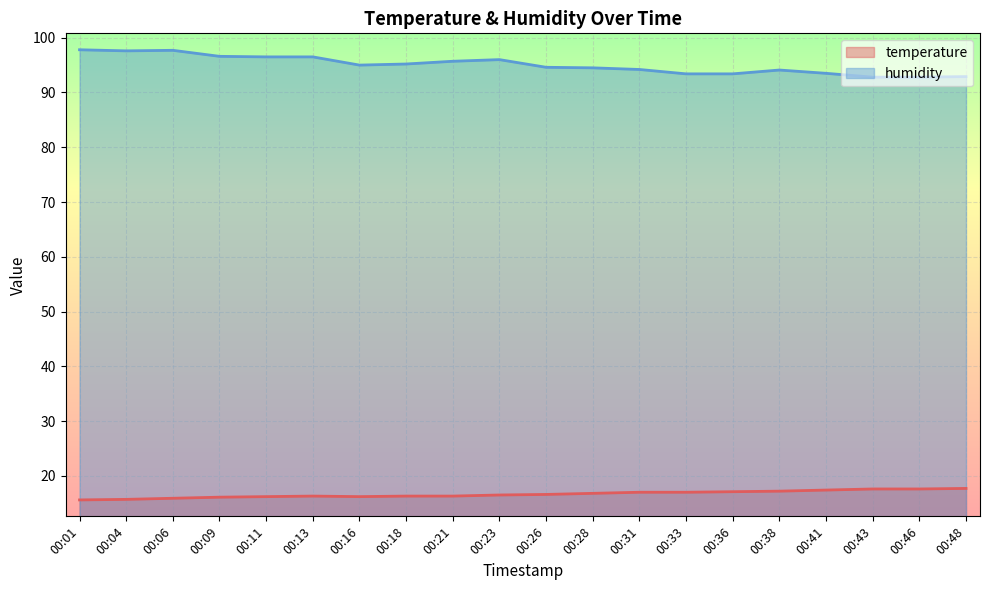

How many lines are shown in the chart?

2